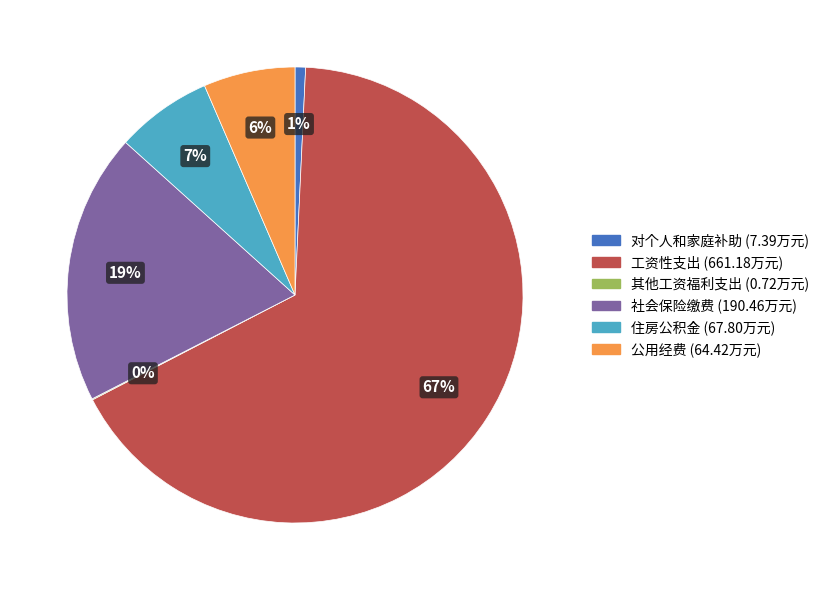

To the nearest percent, what portion does 公用经费 represent?

6%